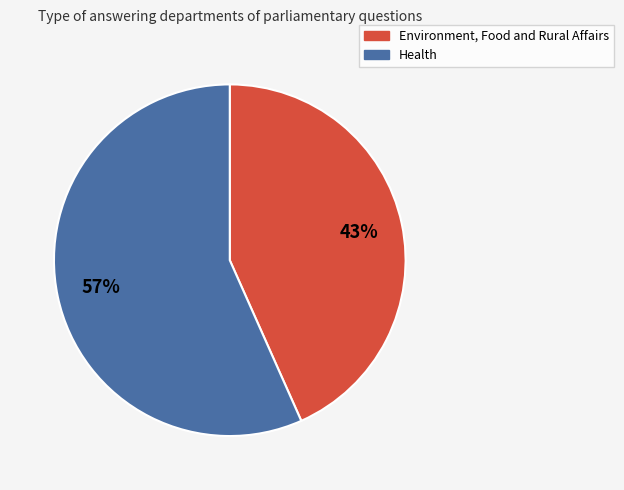

Is Health the majority of the pie?

Yes